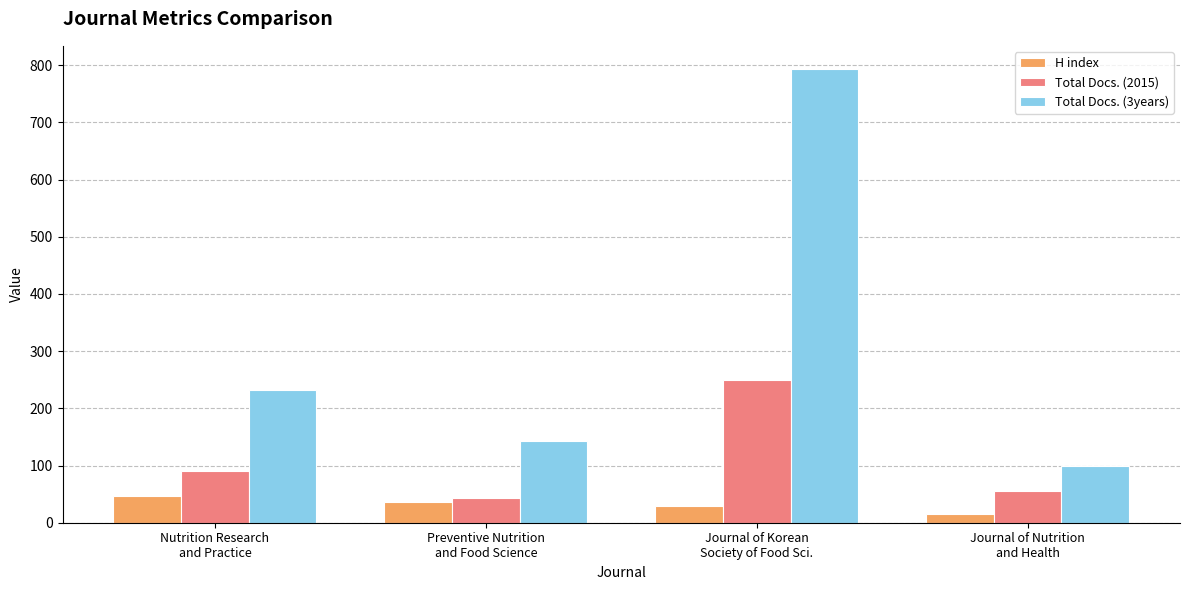

At which category is the sum across all series the highest?

Journal of Korean
Society of Food Sci.